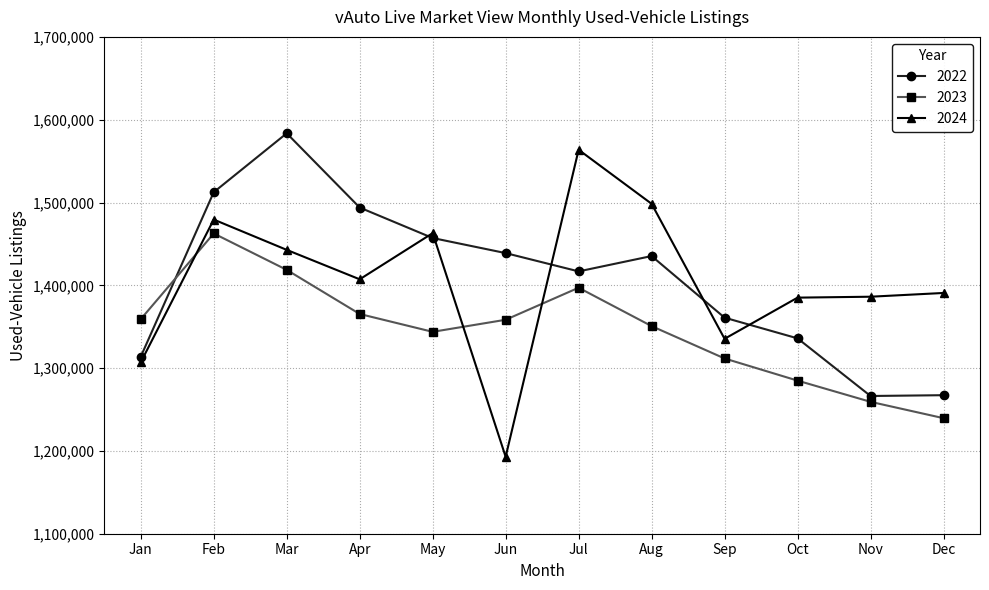

What is the approximate value of 2024 at Jul, to the nearest 100?

1563700